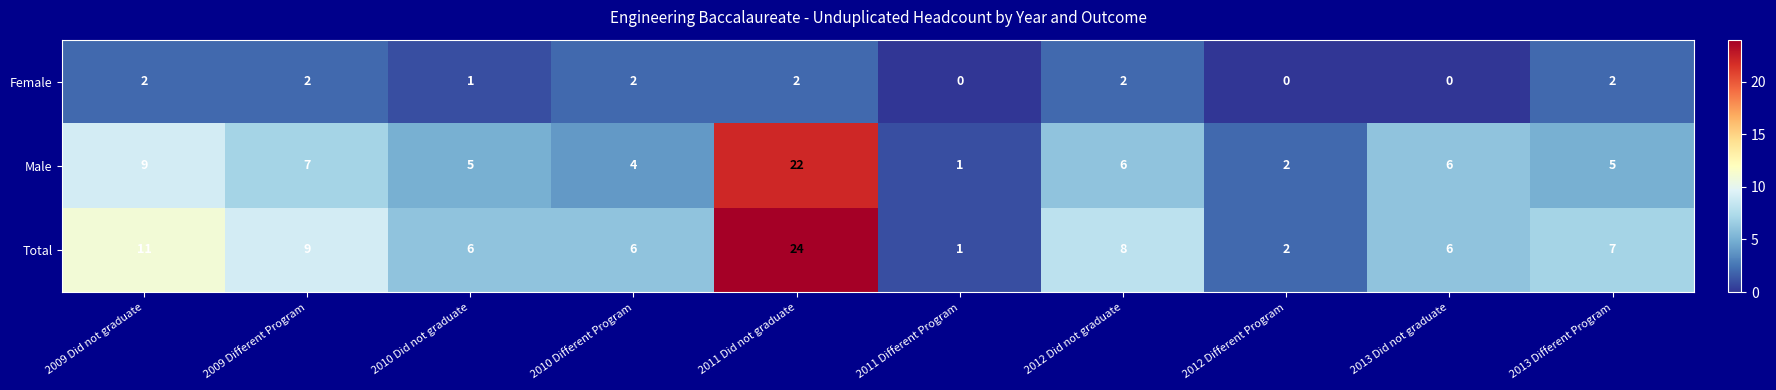

Which series has the largest total across all categories?

Total